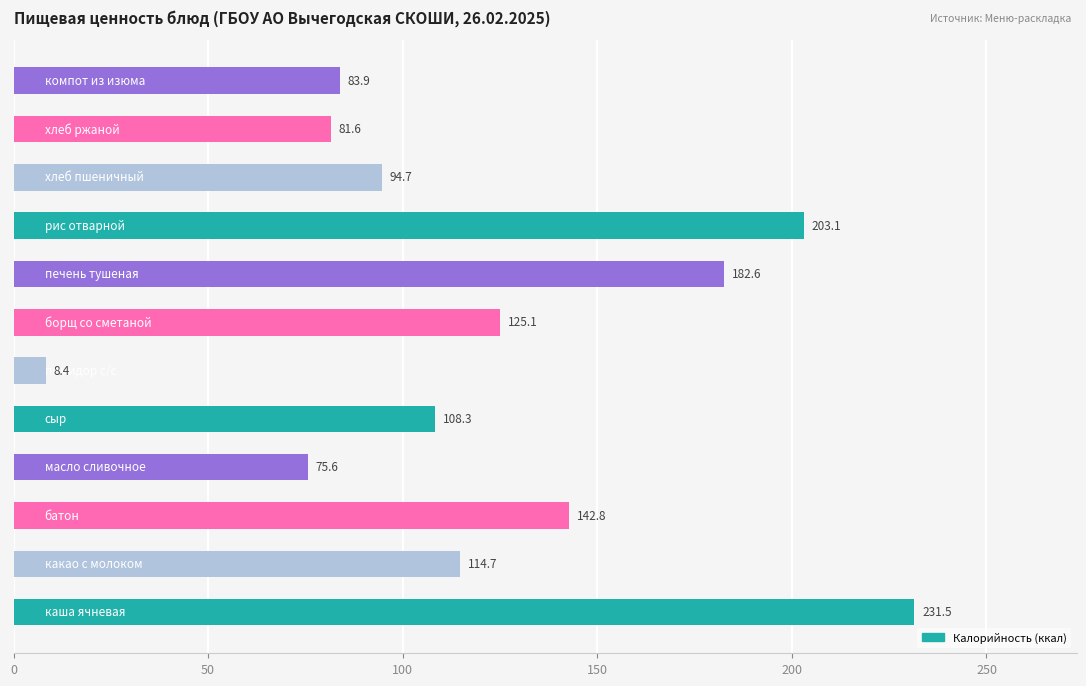

What is the sum of all values?

1452.3